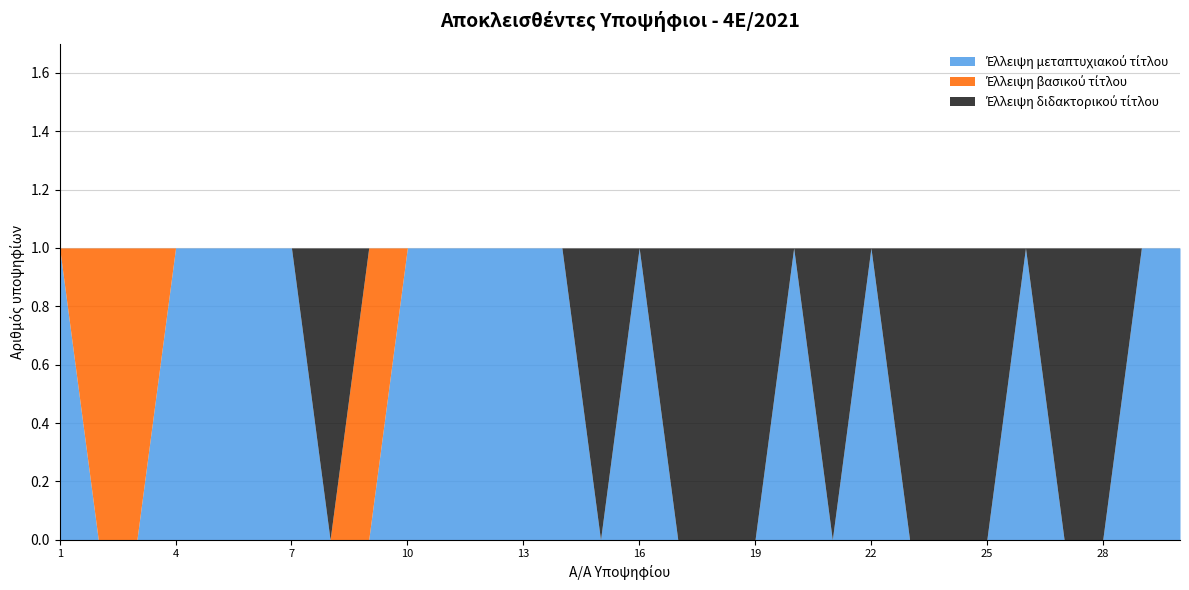

Reading right to left, what are all the values shown in this chart?

Έλλειψη μεταπτυχιακού τίτλου: 30=1	29=1	28=0	27=0	26=1	25=0	24=0	23=0	22=1	21=0	20=1	19=0	18=0	17=0	16=1	15=0	14=1	13=1	12=1	11=1	10=1	9=0	8=0	7=1	6=1	5=1	4=1	3=0	2=0	1=1
Έλλειψη βασικού τίτλου: 30=0	29=0	28=0	27=0	26=0	25=0	24=0	23=0	22=0	21=0	20=0	19=0	18=0	17=0	16=0	15=0	14=0	13=0	12=0	11=0	10=0	9=1	8=0	7=0	6=0	5=0	4=0	3=1	2=1	1=0
Έλλειψη διδακτορικού τίτλου: 30=0	29=0	28=1	27=1	26=0	25=1	24=1	23=1	22=0	21=1	20=0	19=1	18=1	17=1	16=0	15=1	14=0	13=0	12=0	11=0	10=0	9=0	8=1	7=0	6=0	5=0	4=0	3=0	2=0	1=0